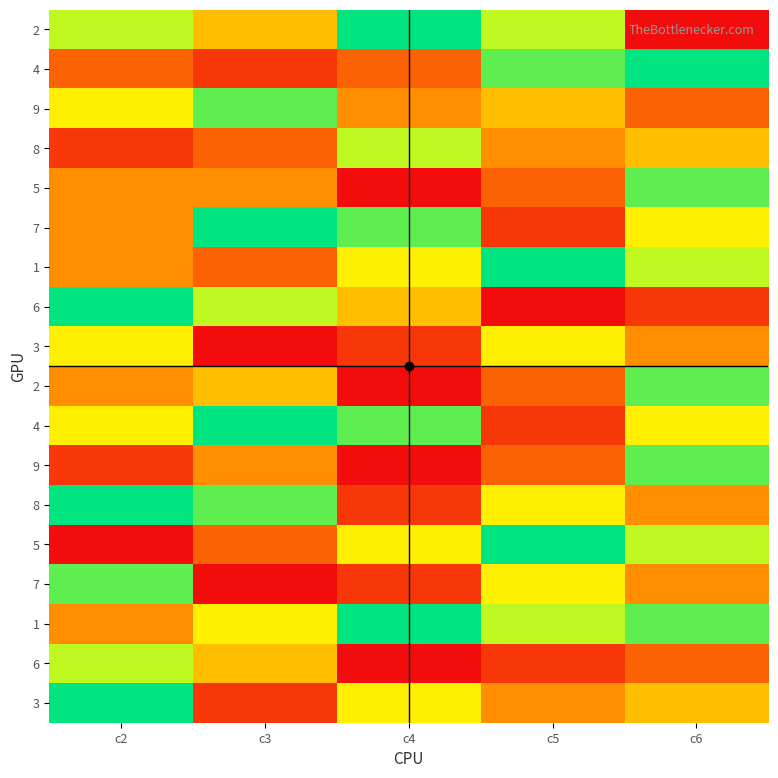

Between c3 and c2, which is larger?

c2